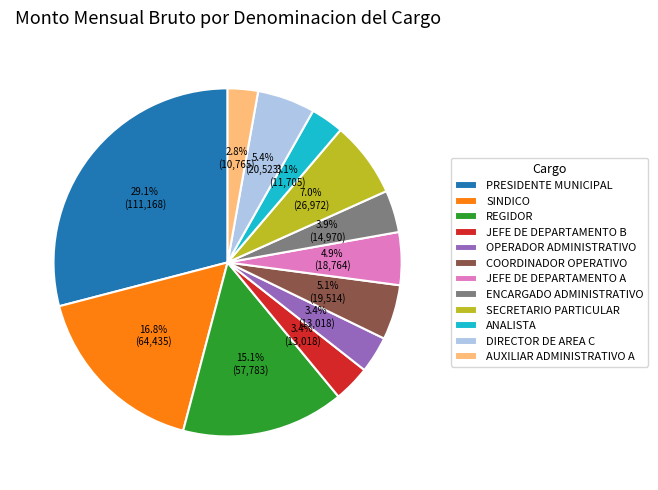

Between ENCARGADO ADMINISTRATIVO and REGIDOR, which is larger?

REGIDOR